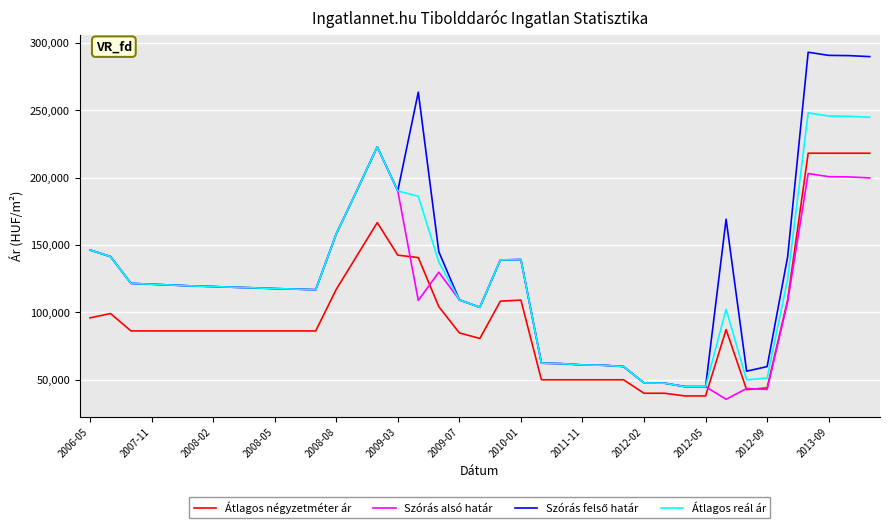

In Szórás alsó határ, how many points are lower than both neighbors (excluding endpoints)?

5